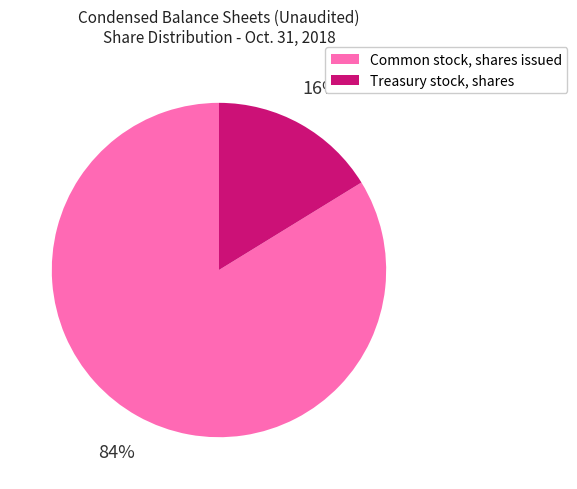

Is it true that Treasury stock, shares is 8% of the pie?

False